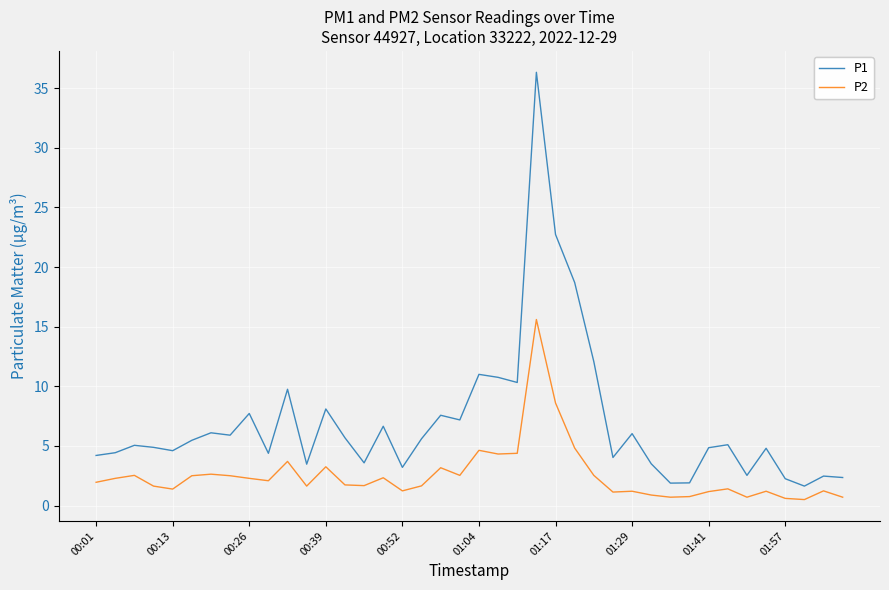

Which series has the largest total across all categories?

P1